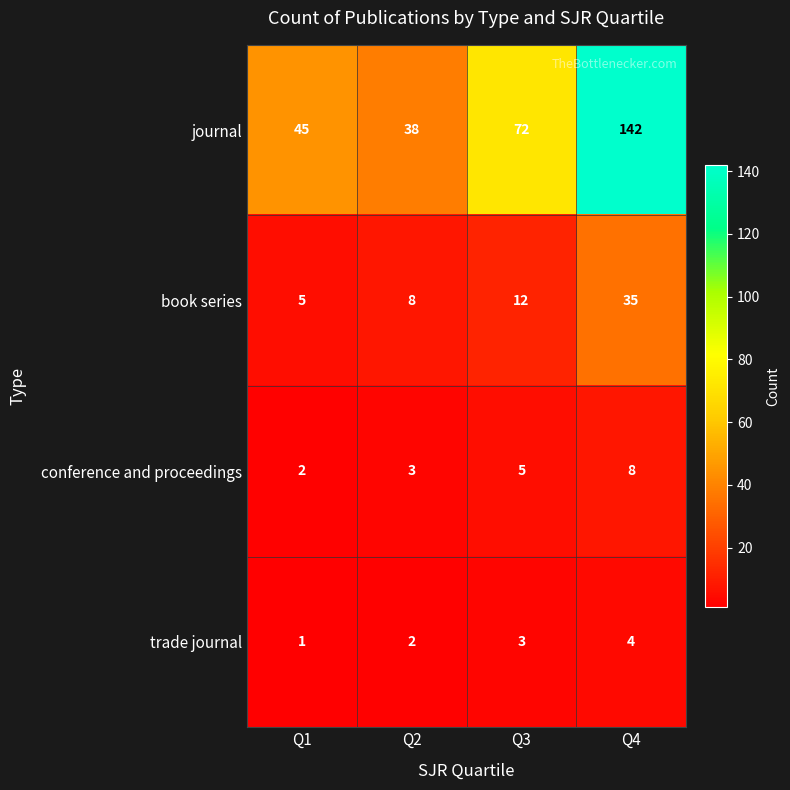

Which category has the highest value across all series?

Q4